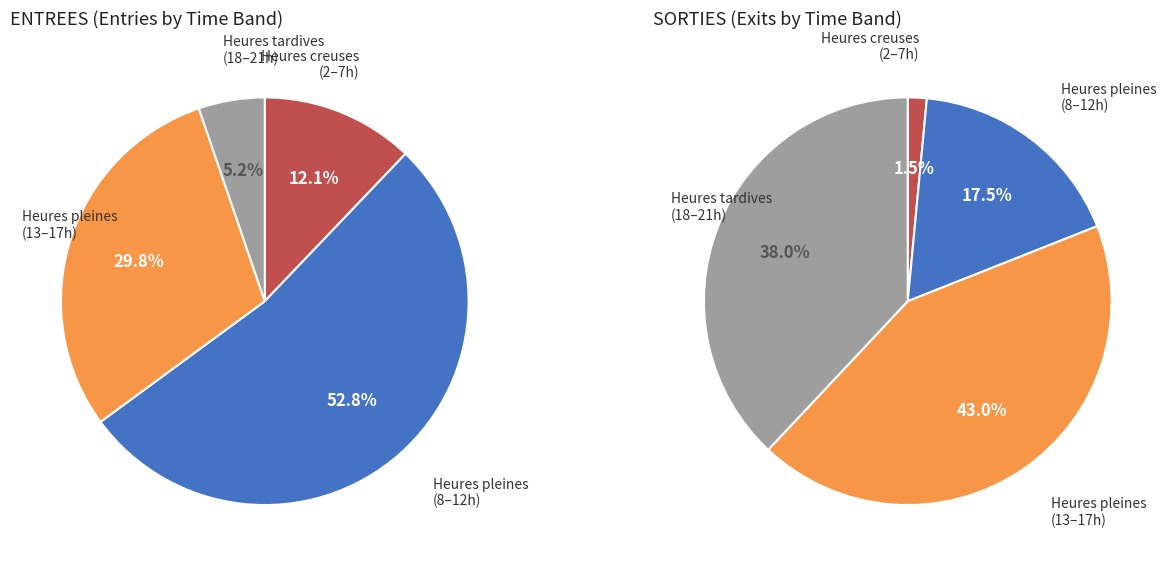

The 14 slice represents 13% of the pie. True or false?

False